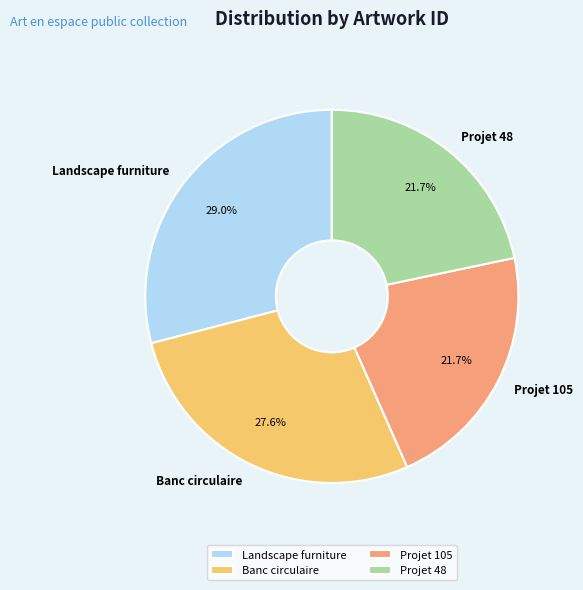

What percentage is NOT represented by Projet 48?

78.3%